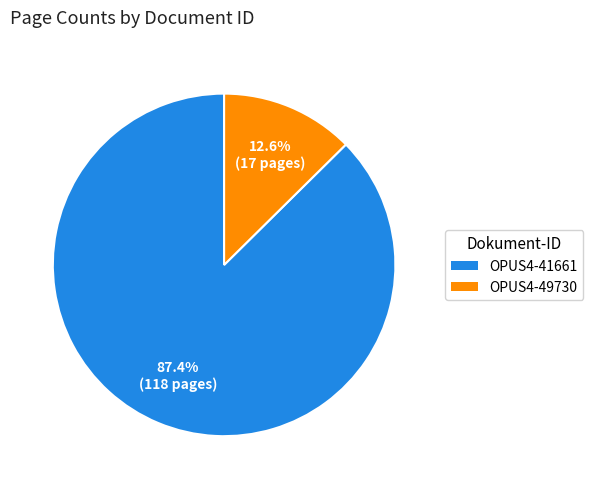

How many segments does this pie chart have?

2